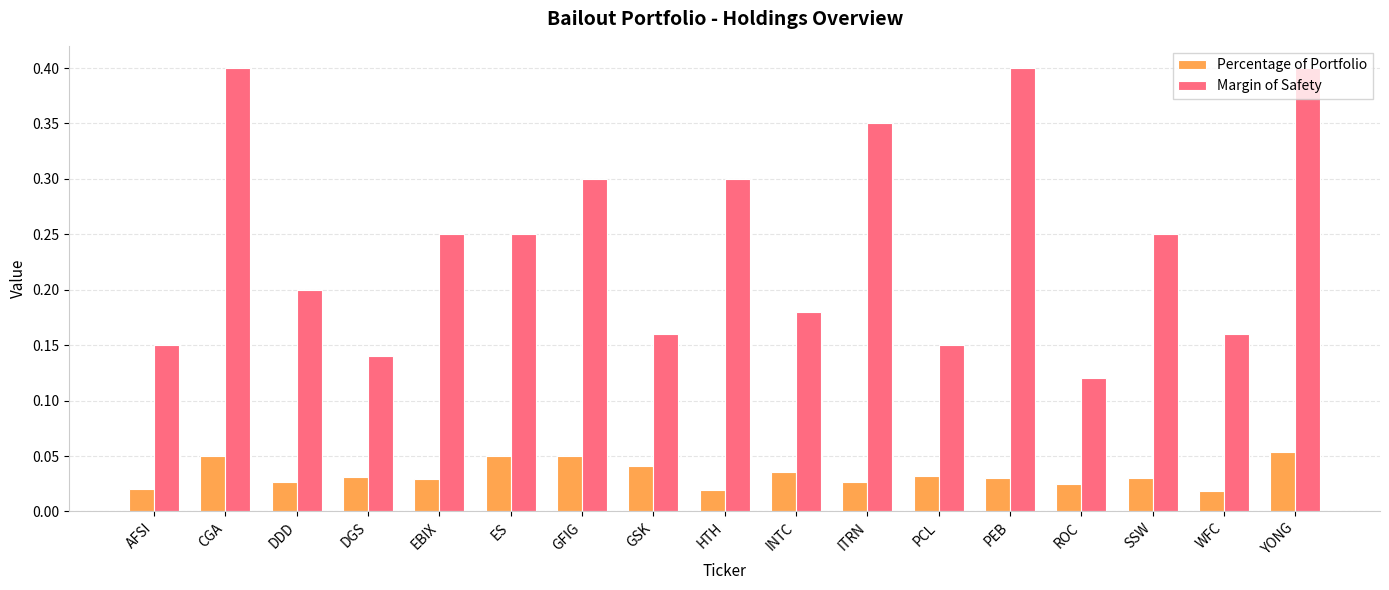

Is it true that Margin of Safety equals 0.2 at INTC?

True